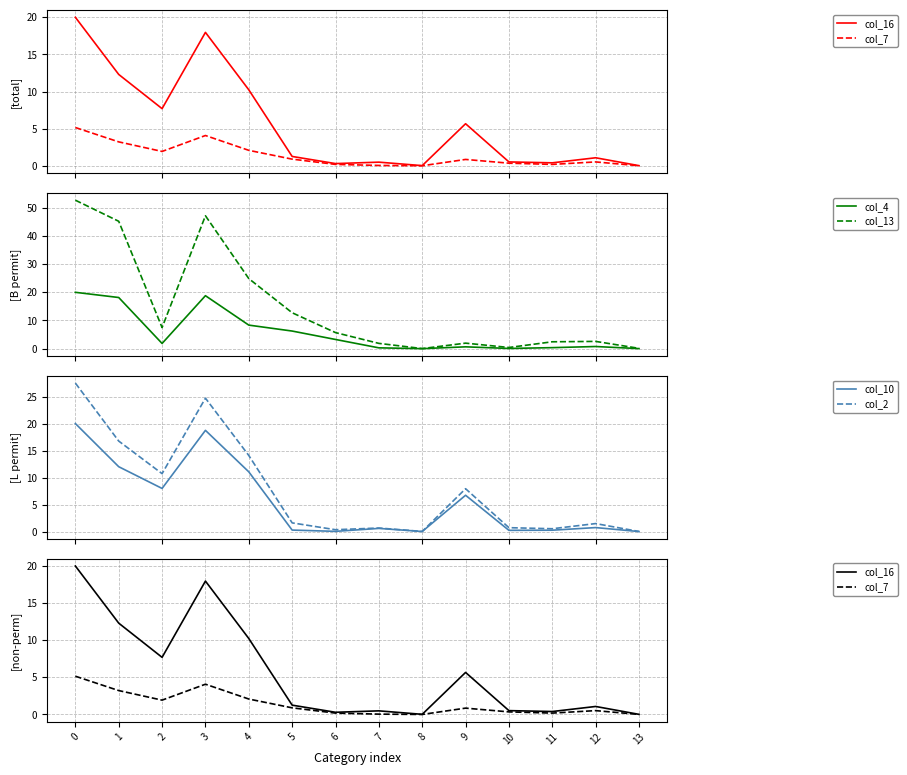

Which series has the widest spread of values?

col_13